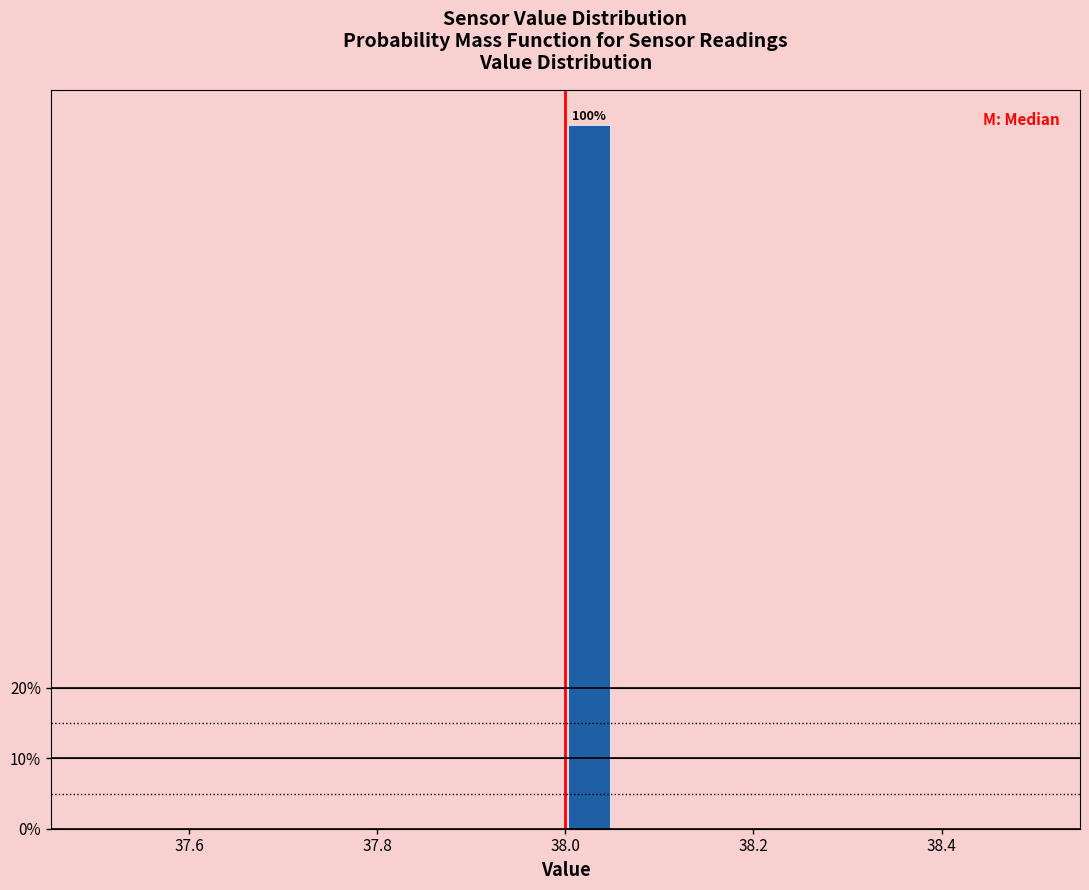

Around what value on the x-axis is the tallest bar? Give the approximate position of its centre, as read against the axis.

38.02